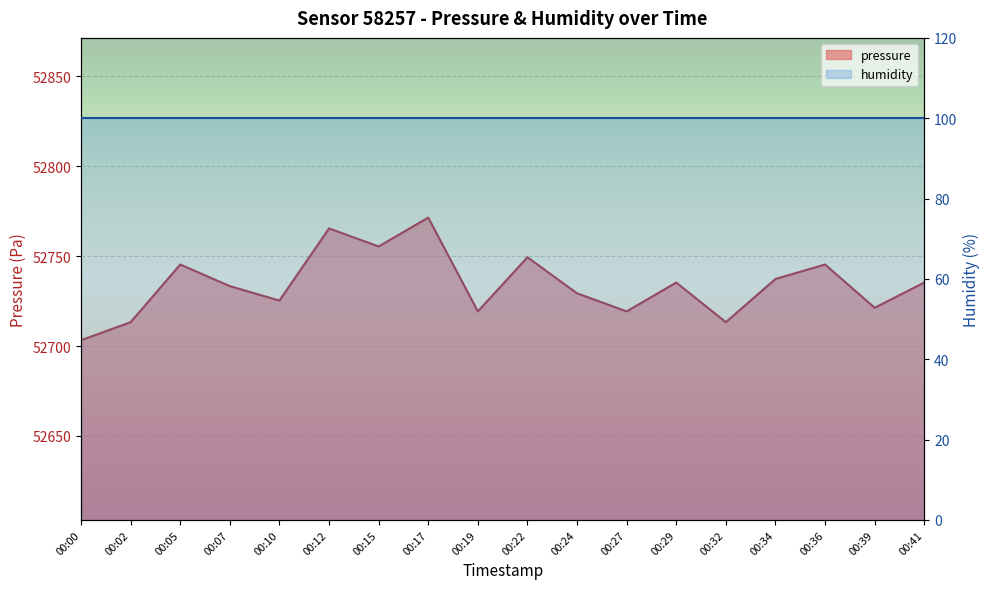

What is the greatest value displayed?

52771.5